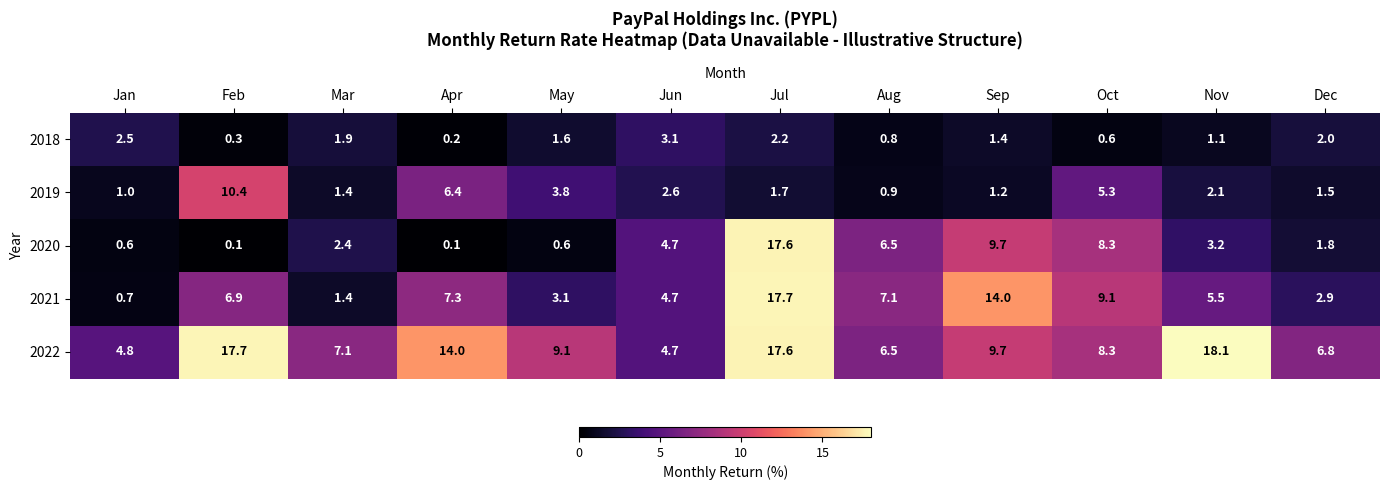

At which label does 2020 reach its peak?

Jul